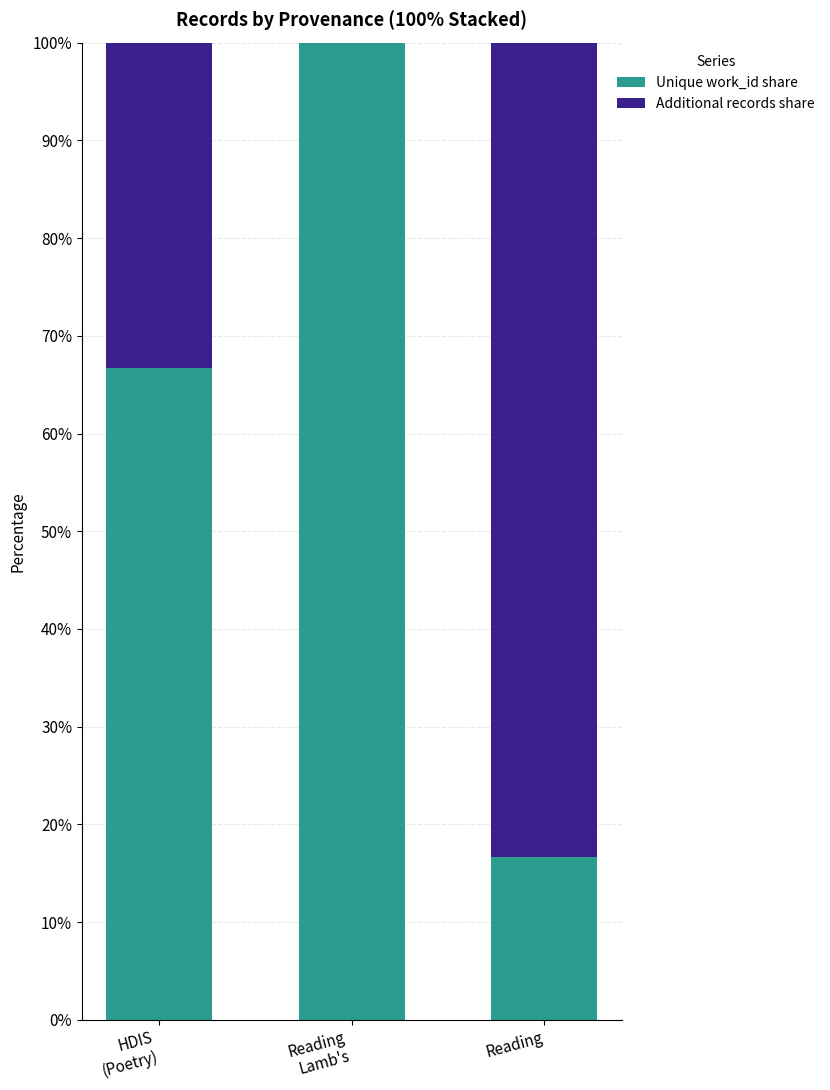

The Unique work_id share series shows 16.7 at Reading. True or false?

True